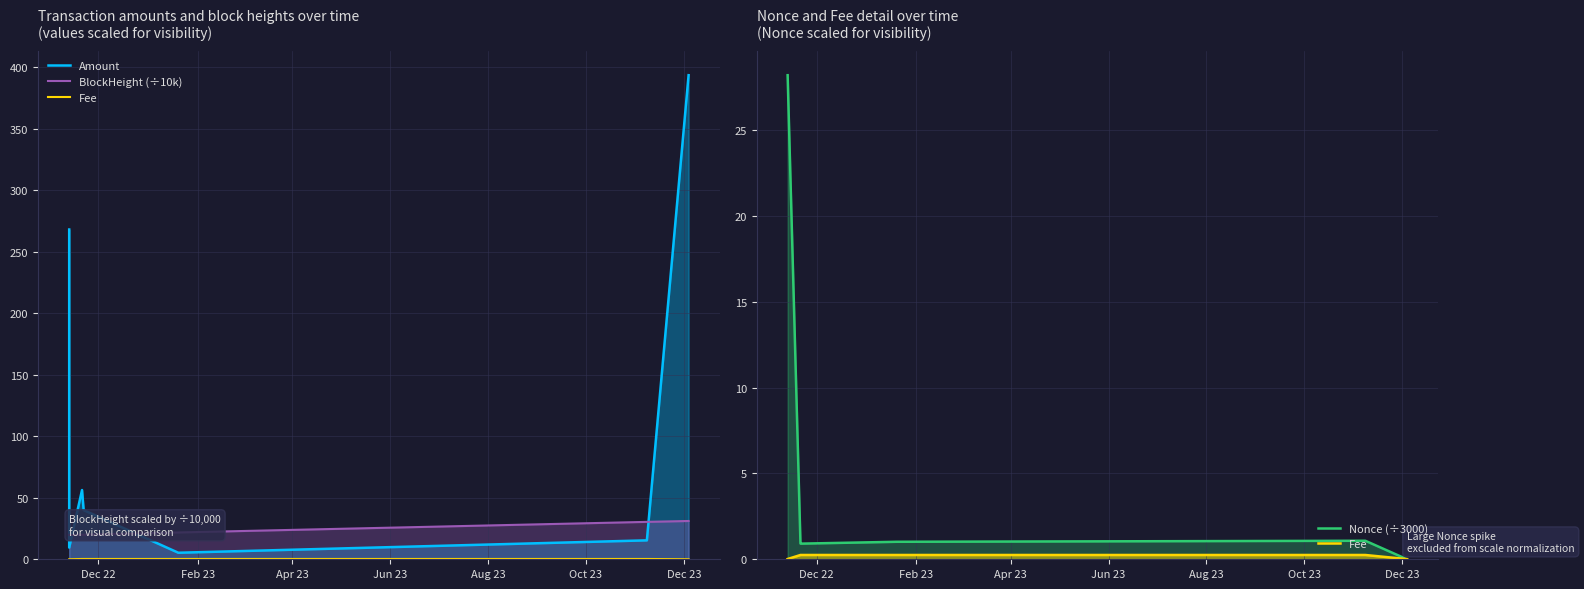

Between which two adjacent categories do Amount and Nonce (÷3000) first intersect?

Dec 22 and Feb 23